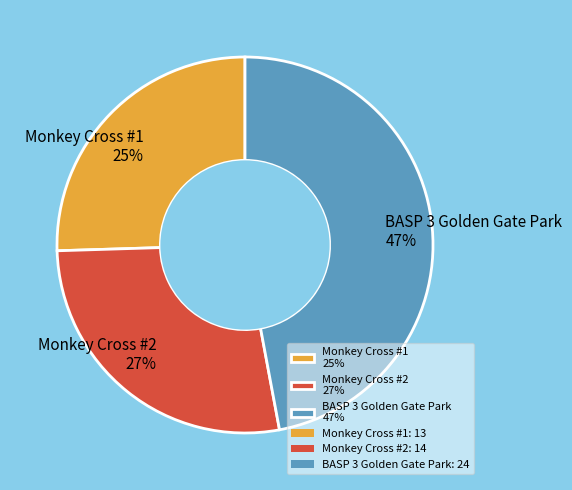

To the nearest percent, what percentage of the pie is BASP 3 Golden Gate Park?

47%